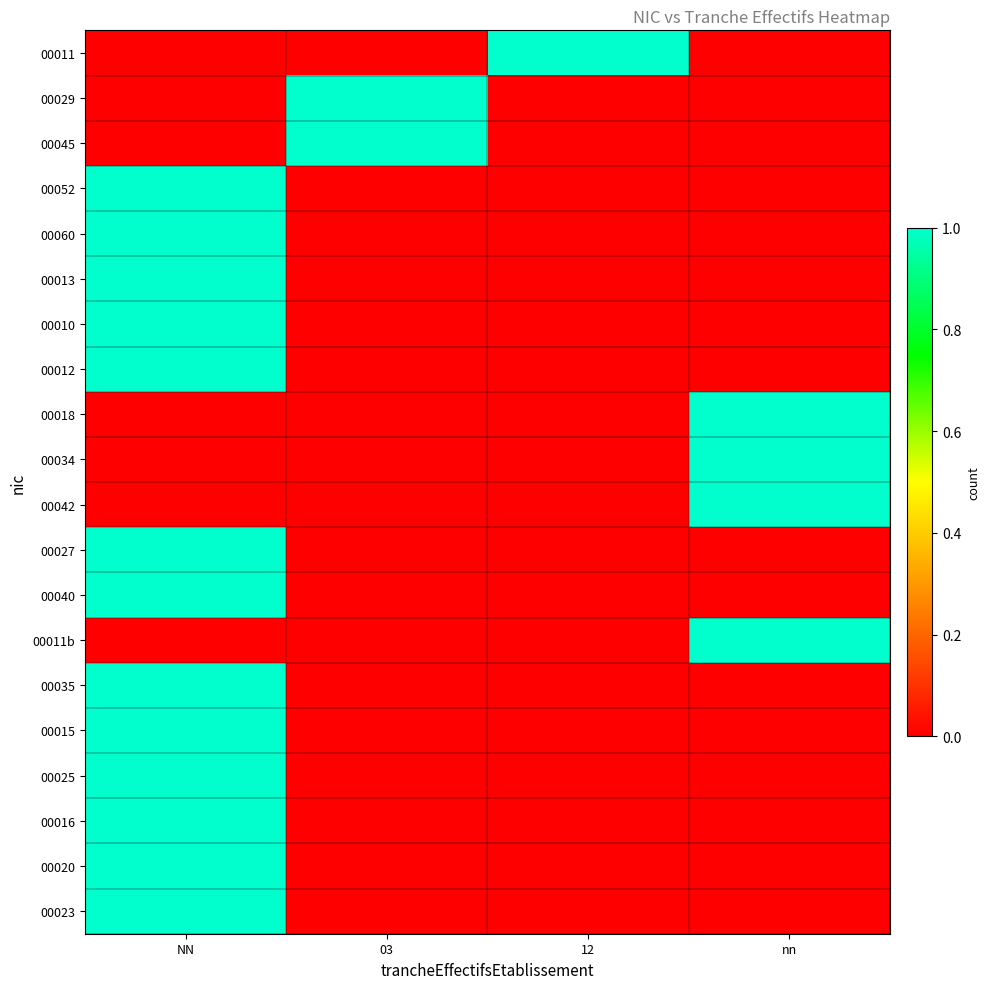

Reading left to right, list all the values displayed in this chart.

00011: NN=0	03=0	12=1	nn=0
00029: NN=0	03=1	12=0	nn=0
00045: NN=0	03=1	12=0	nn=0
00052: NN=1	03=0	12=0	nn=0
00060: NN=1	03=0	12=0	nn=0
00013: NN=1	03=0	12=0	nn=0
00010: NN=1	03=0	12=0	nn=0
00012: NN=1	03=0	12=0	nn=0
00018: NN=0	03=0	12=0	nn=1
00034: NN=0	03=0	12=0	nn=1
00042: NN=0	03=0	12=0	nn=1
00027: NN=1	03=0	12=0	nn=0
00040: NN=1	03=0	12=0	nn=0
00011b: NN=0	03=0	12=0	nn=1
00035: NN=1	03=0	12=0	nn=0
00015: NN=1	03=0	12=0	nn=0
00025: NN=1	03=0	12=0	nn=0
00016: NN=1	03=0	12=0	nn=0
00020: NN=1	03=0	12=0	nn=0
00023: NN=1	03=0	12=0	nn=0